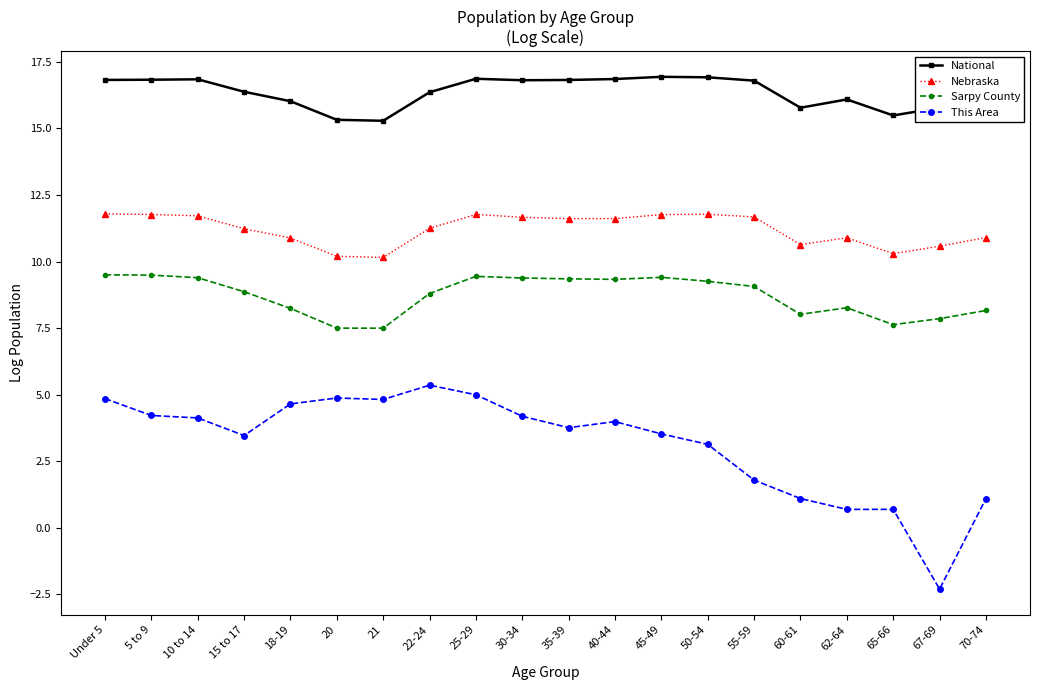

What is the sum of the National values at 55-59 and 5 to 9?

33.6